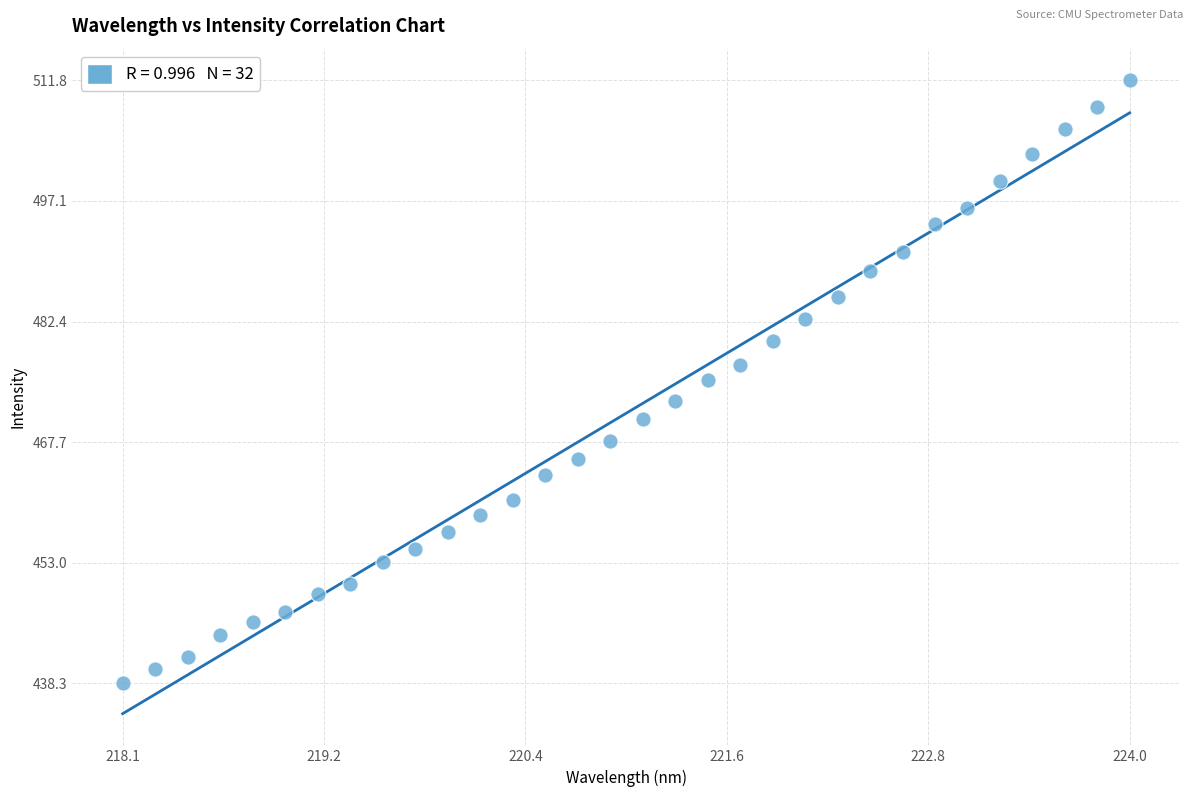

What is the range of Y values (max minus min)?

73.5